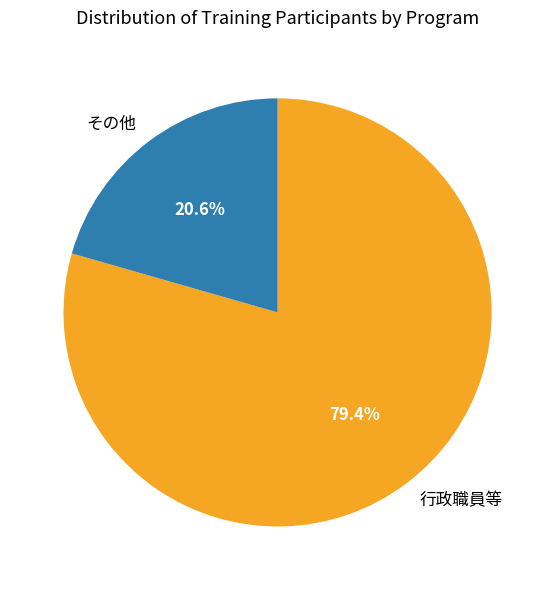

Which category has the smallest portion of the pie?

その他